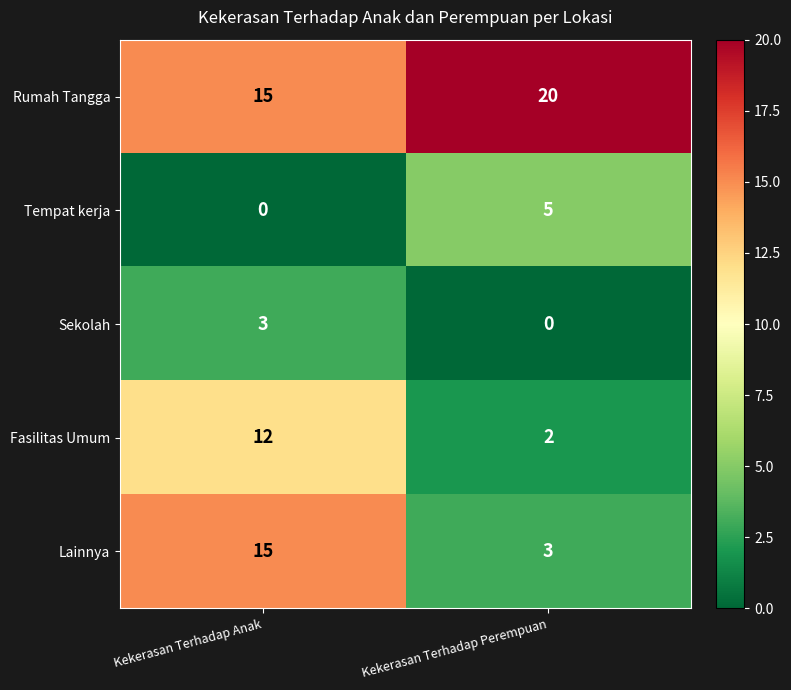

What is the total value across all series at Kekerasan Terhadap Perempuan?

30